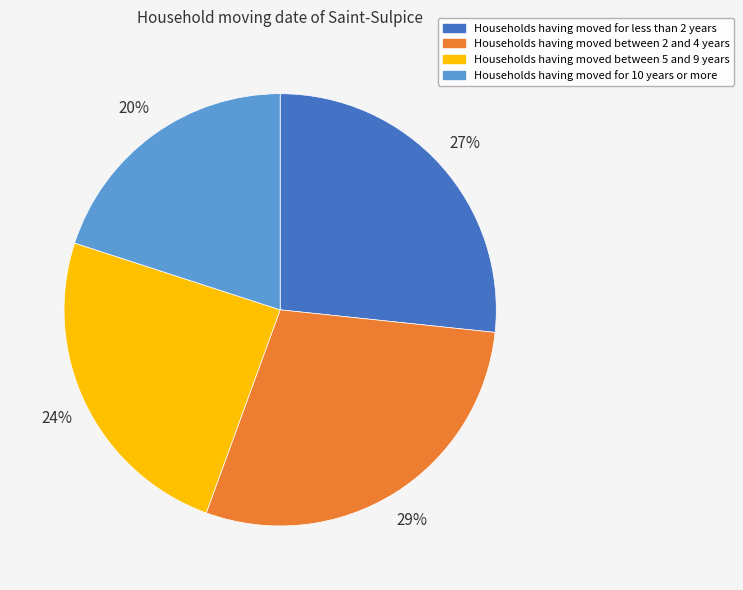

Is there a majority slice in this chart?

No